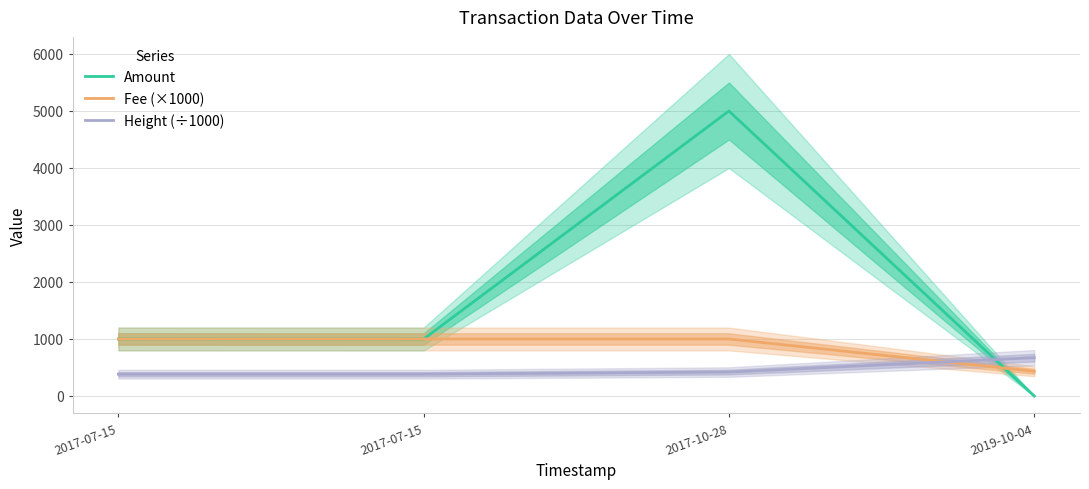

Which series has the largest total across all categories?

Amount